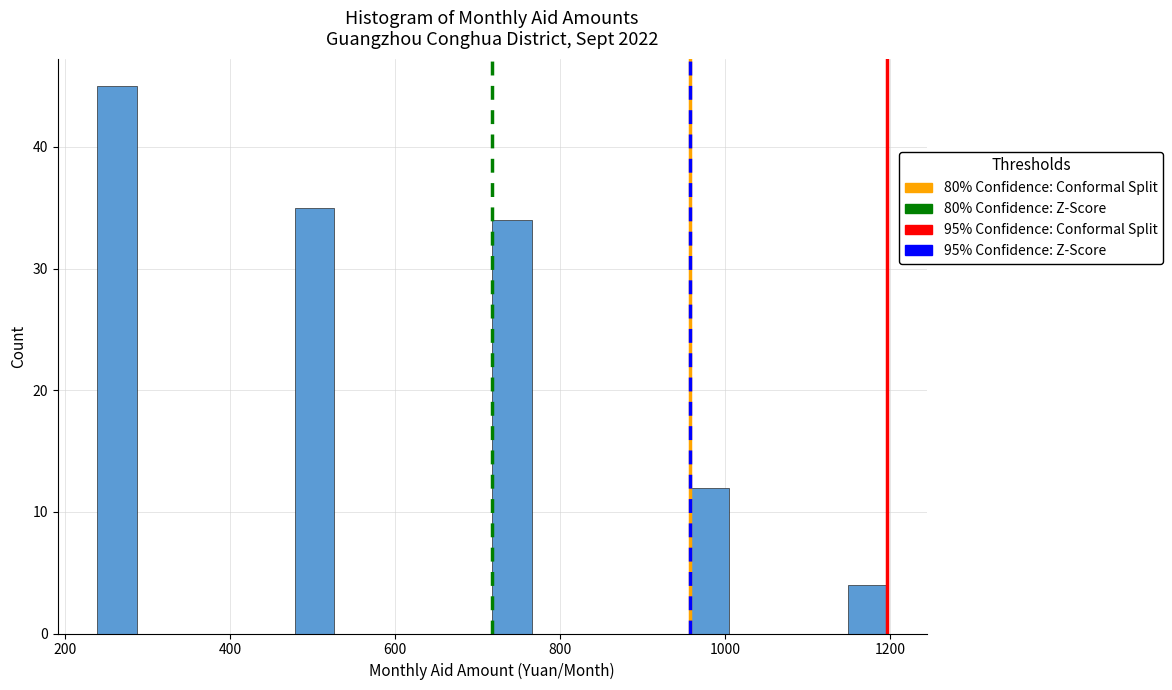

Around what value on the x-axis is the tallest bar? Give the approximate position of its centre, as read against the axis.

260